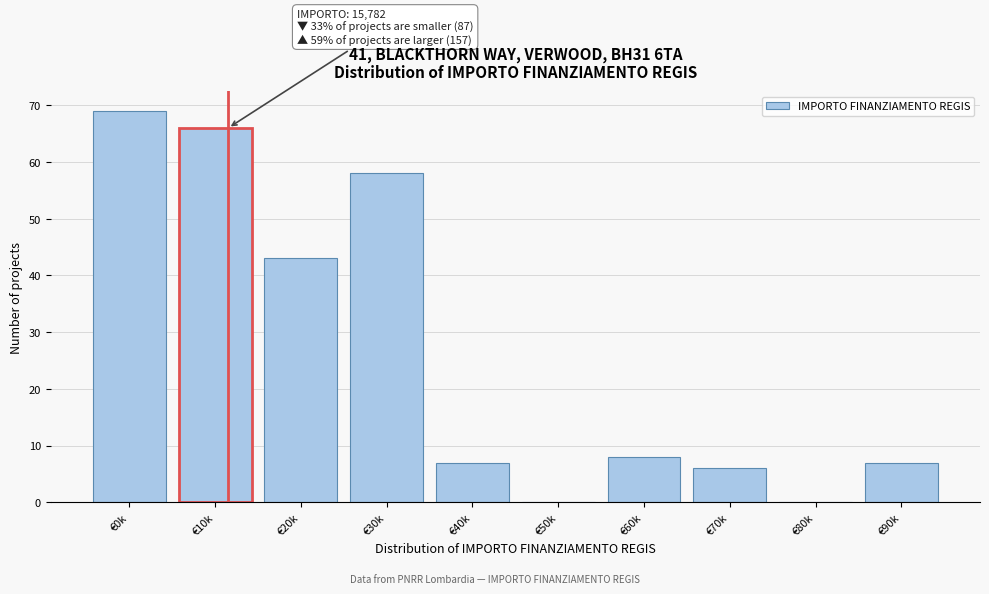

Reading left to right, transcribe all the data shown in this chart.

€0k=69	€10k=66	€20k=43	€30k=58	€40k=7	€50k=0	€60k=8	€70k=6	€80k=0	€90k=7